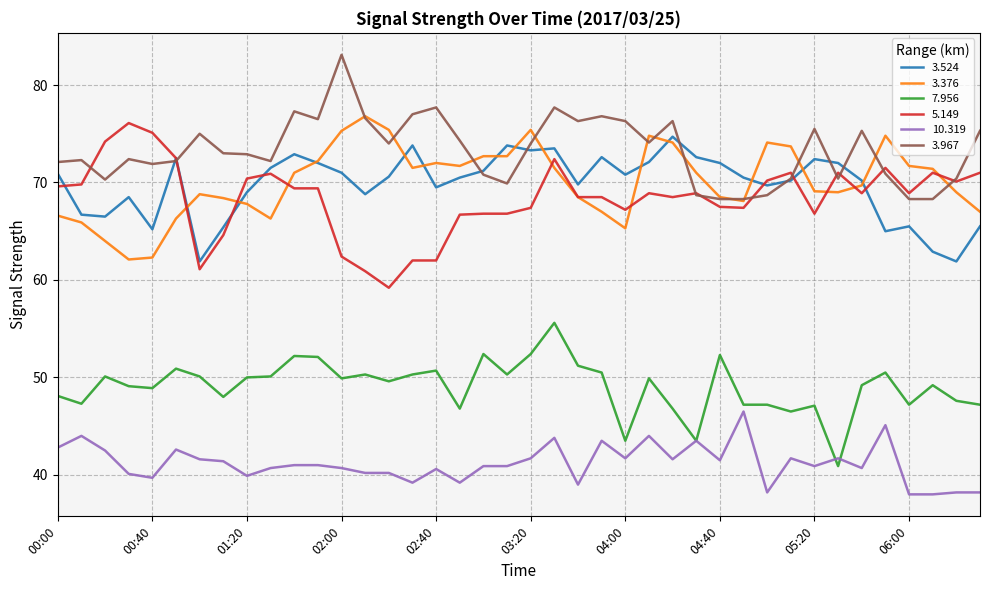

True or false: 3.376 and 7.956 intersect in this chart.

False